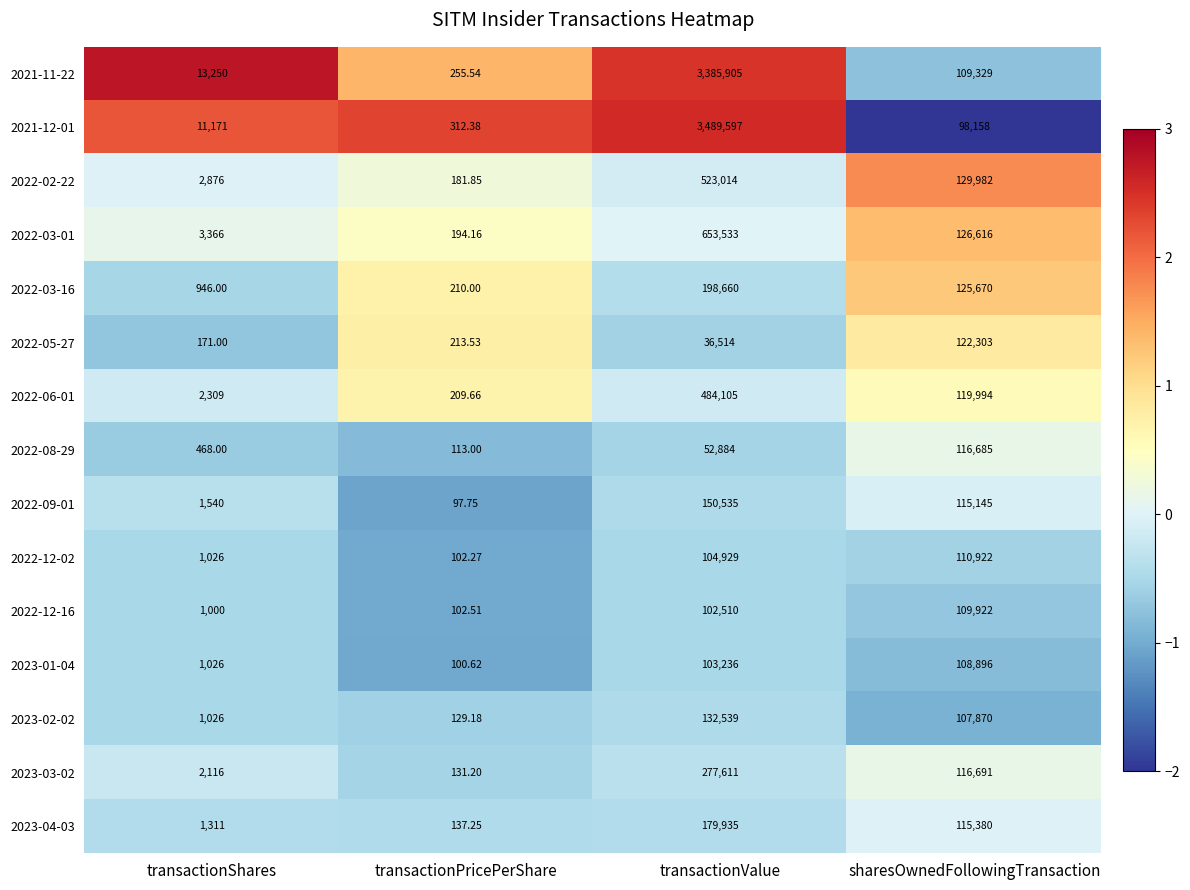

Which category has the lowest value in the 2022-06-01 series?

transactionPricePerShare